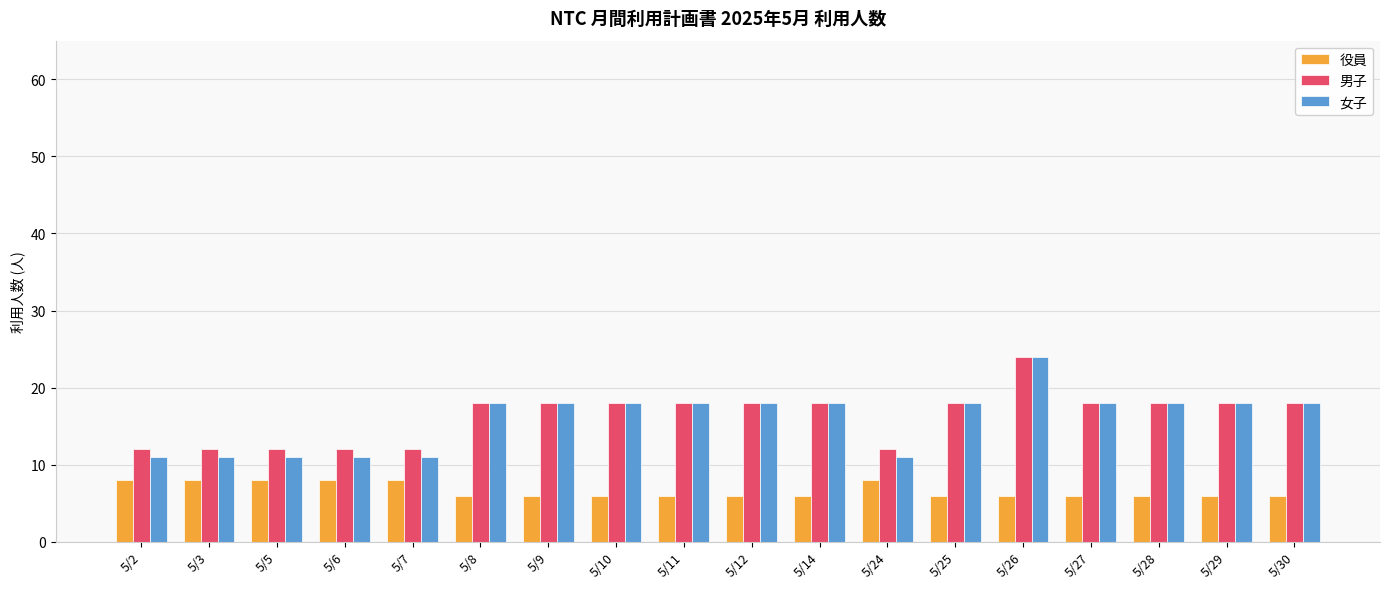

How many bars are there in each group?

3